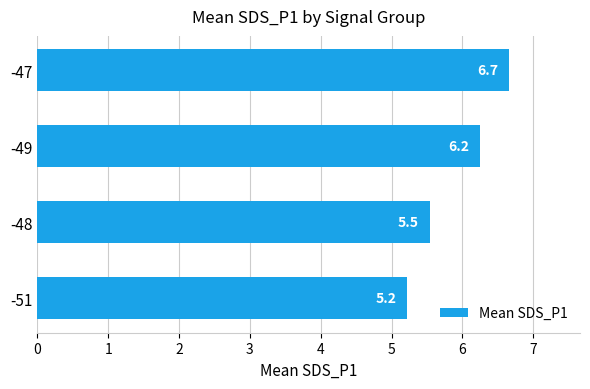

List the labels in order of value, smallest first.

-51, -48, -49, -47